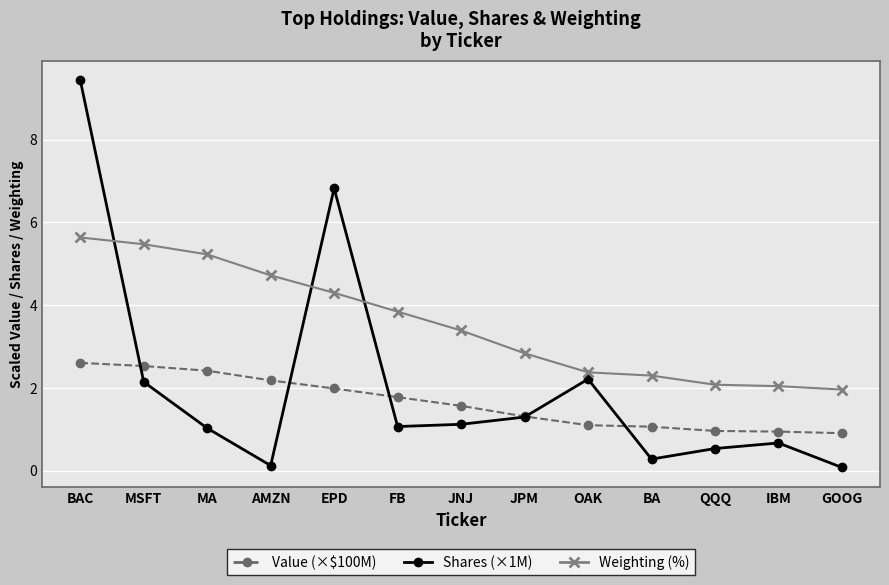

List the series in order of their peak value, highest first.

Shares (×1M), Weighting (%), Value (×$100M)